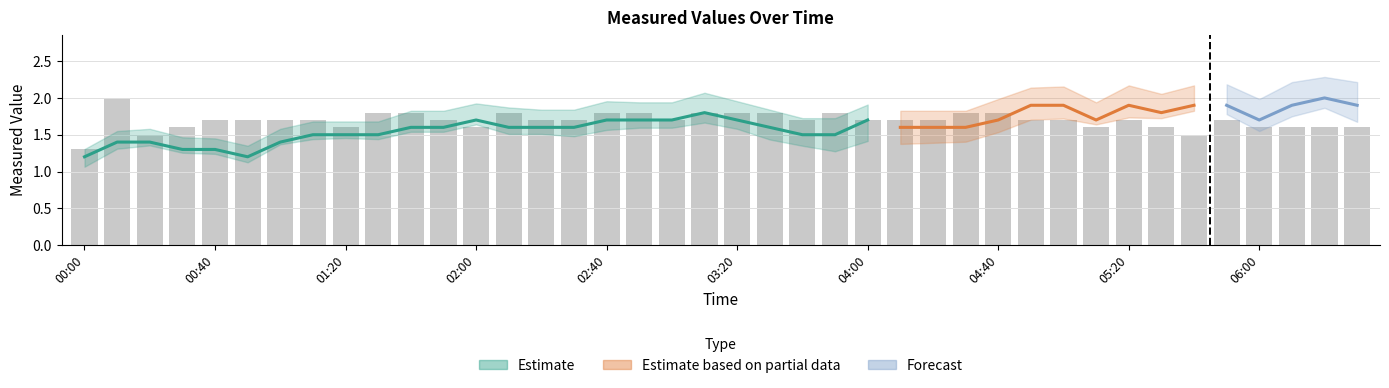

What position from the left is 17?

18